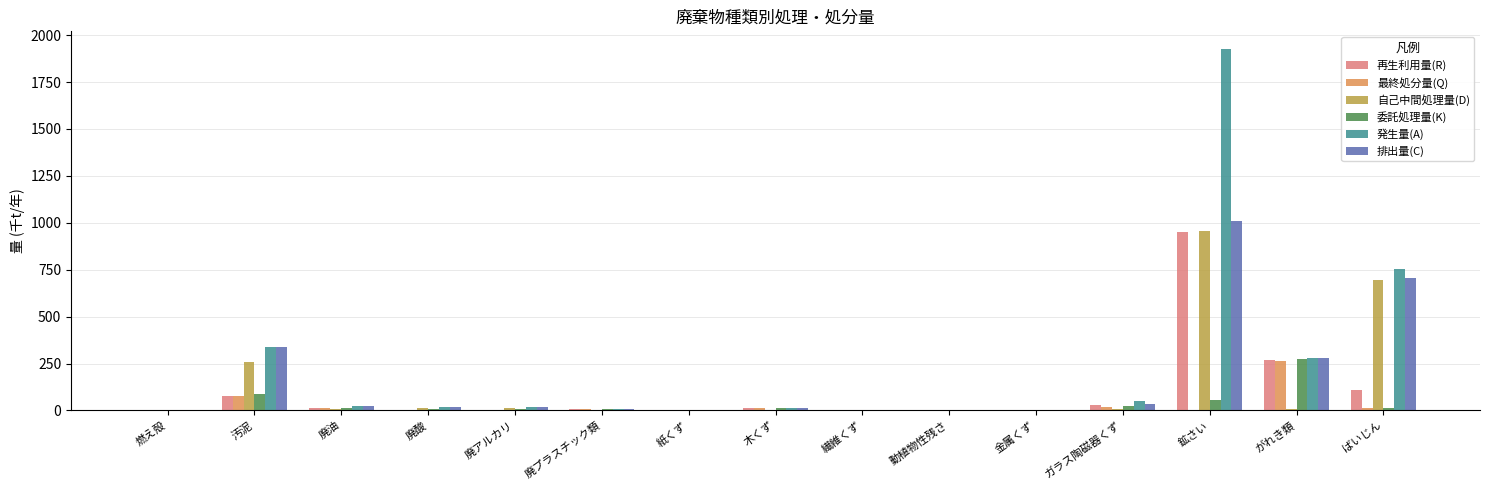

What are all the series names shown in the legend?

再生利用量(R), 最終処分量(Q), 自己中間処理量(D), 委託処理量(K), 発生量(A), 排出量(C)